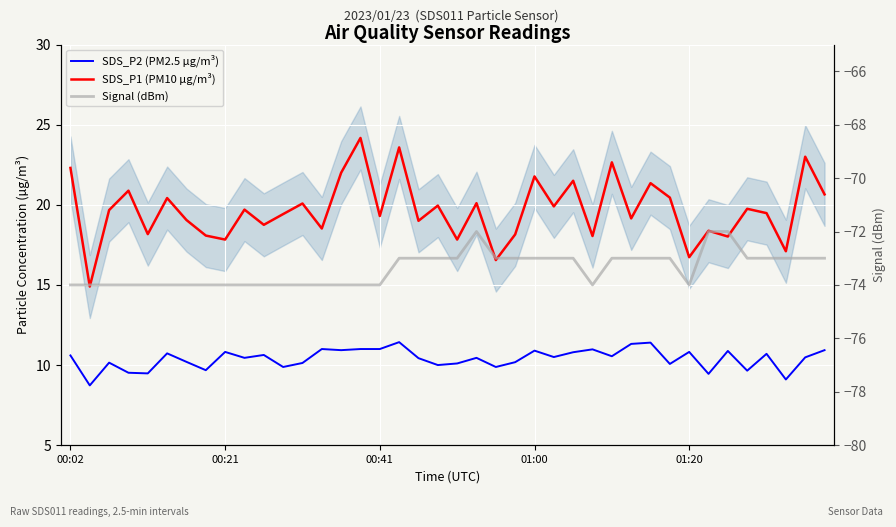

What is the smallest value displayed?

-74.0